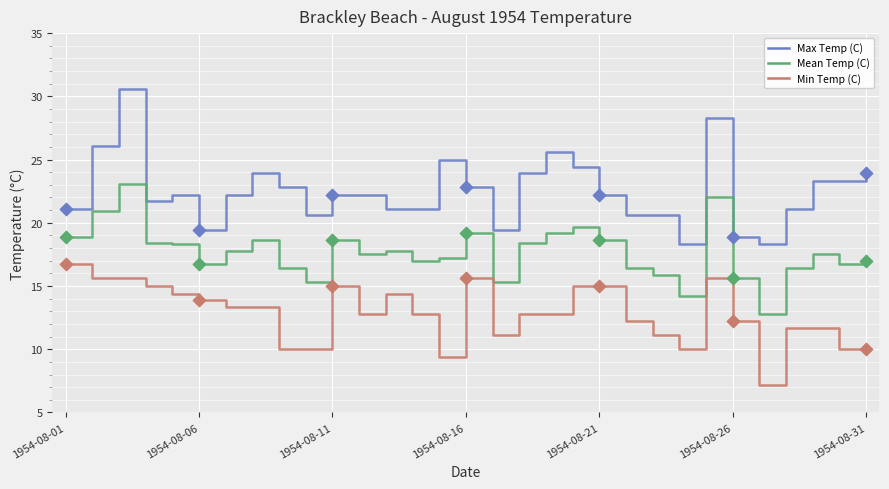

What are all the series names shown in the legend?

Max Temp (C), Mean Temp (C), Min Temp (C)